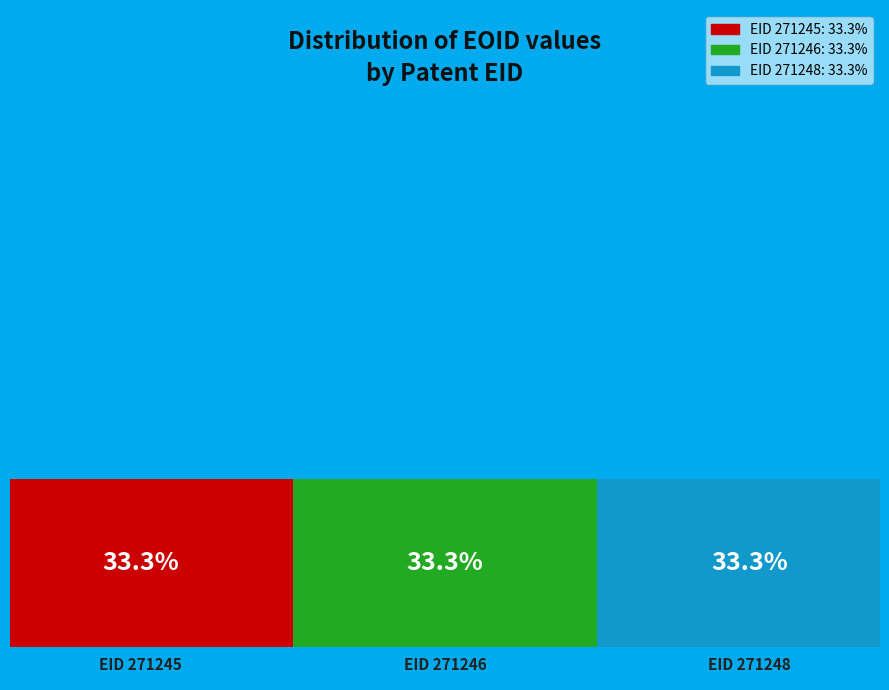

How many slices are in this pie chart?

3